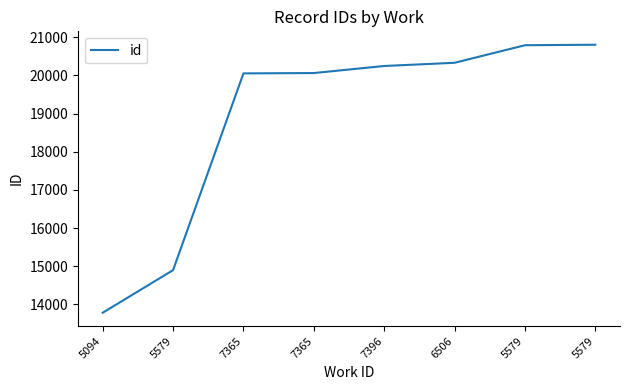

The value at 5579 is 10155. True or false?

False